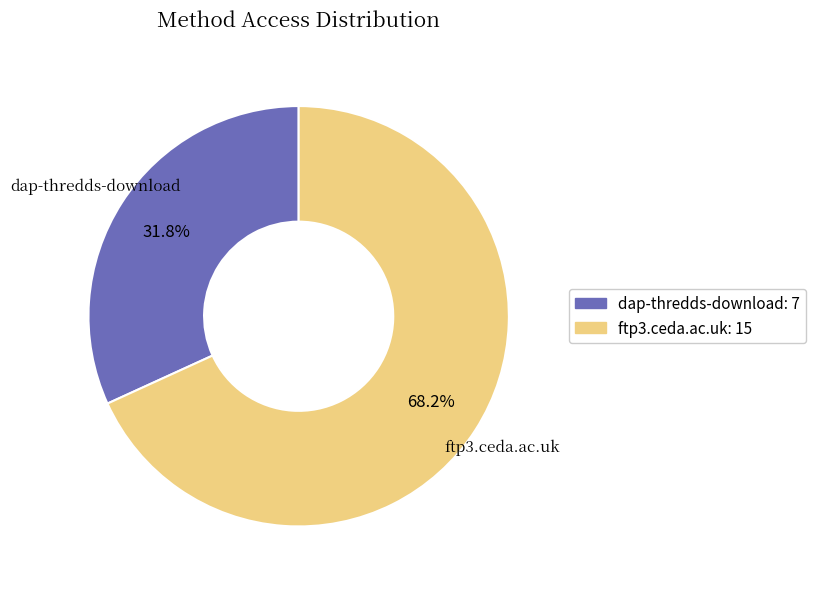

Is it true that dap-thredds-download is 32% of the pie?

True